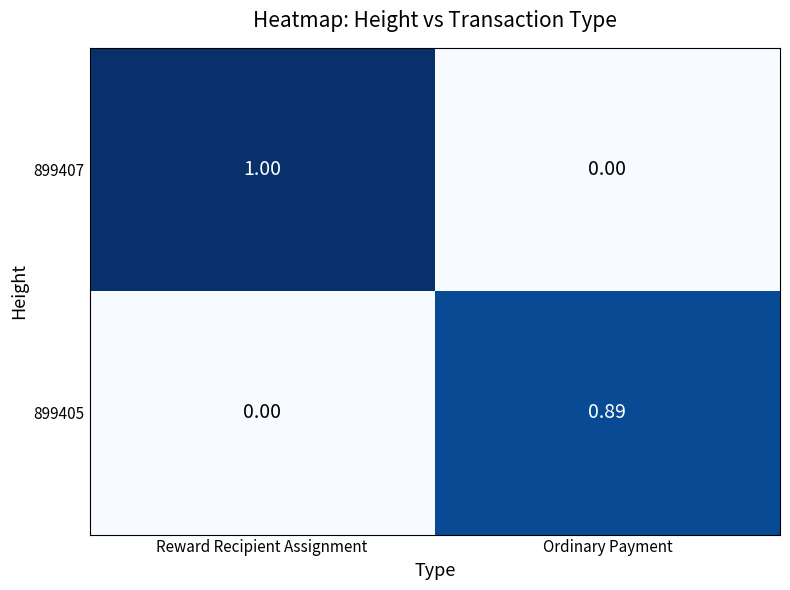

At which category does the chart reach its peak across all series?

Reward Recipient Assignment